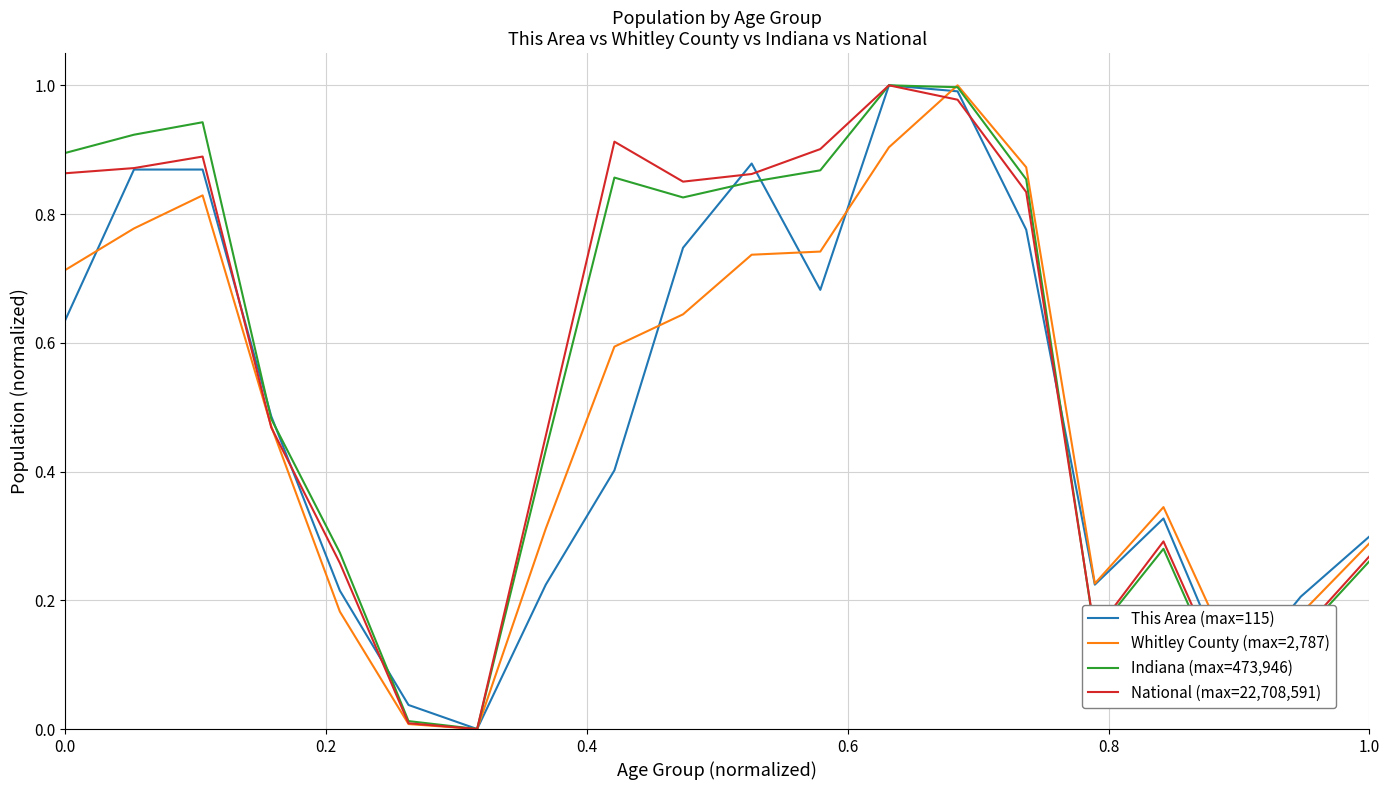

Does the chart display data point markers on the line(s)?

No